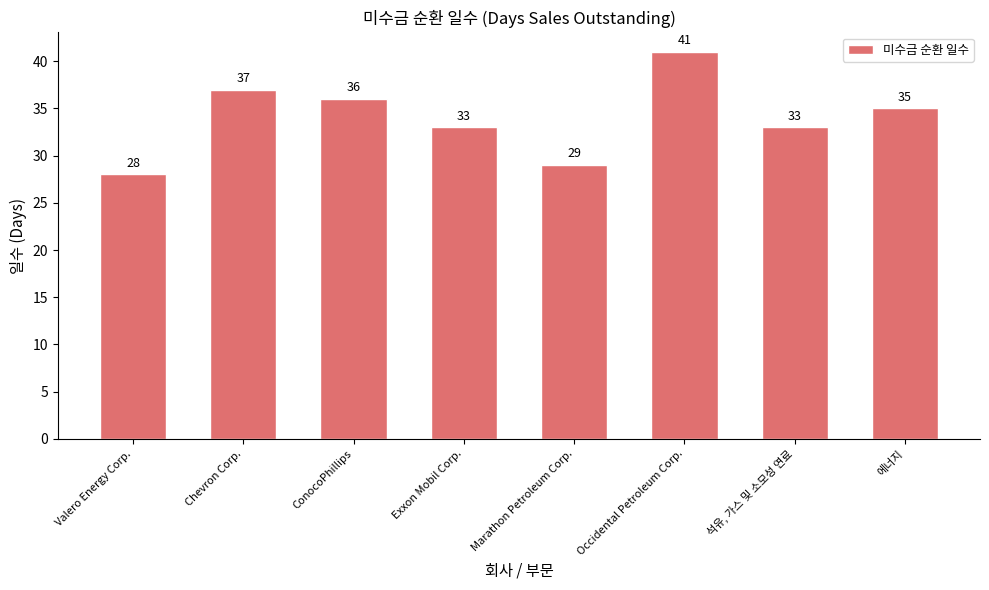

What is the value of the 7th bar from the left?

33